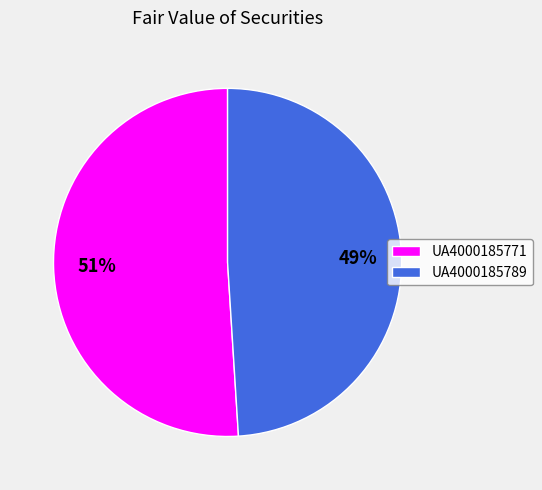

Which category has the biggest portion of the pie?

UA4000185771